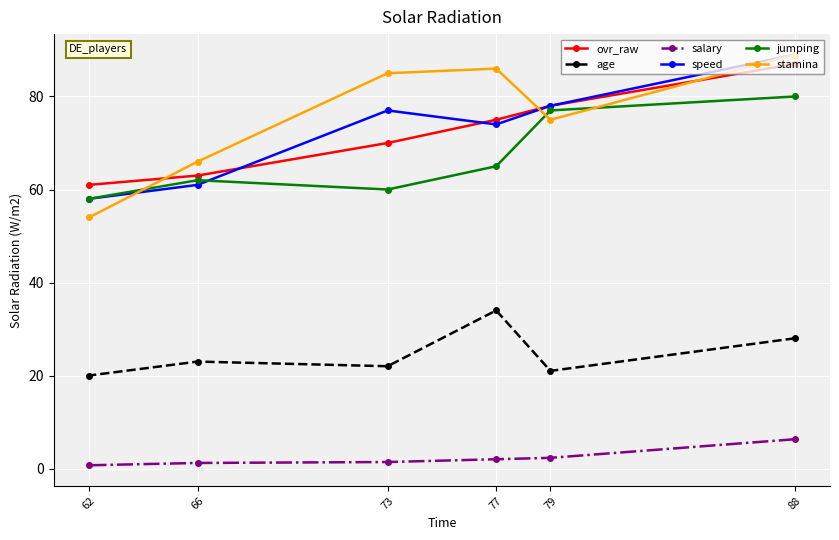

At which label is stamina closest to 71?

79